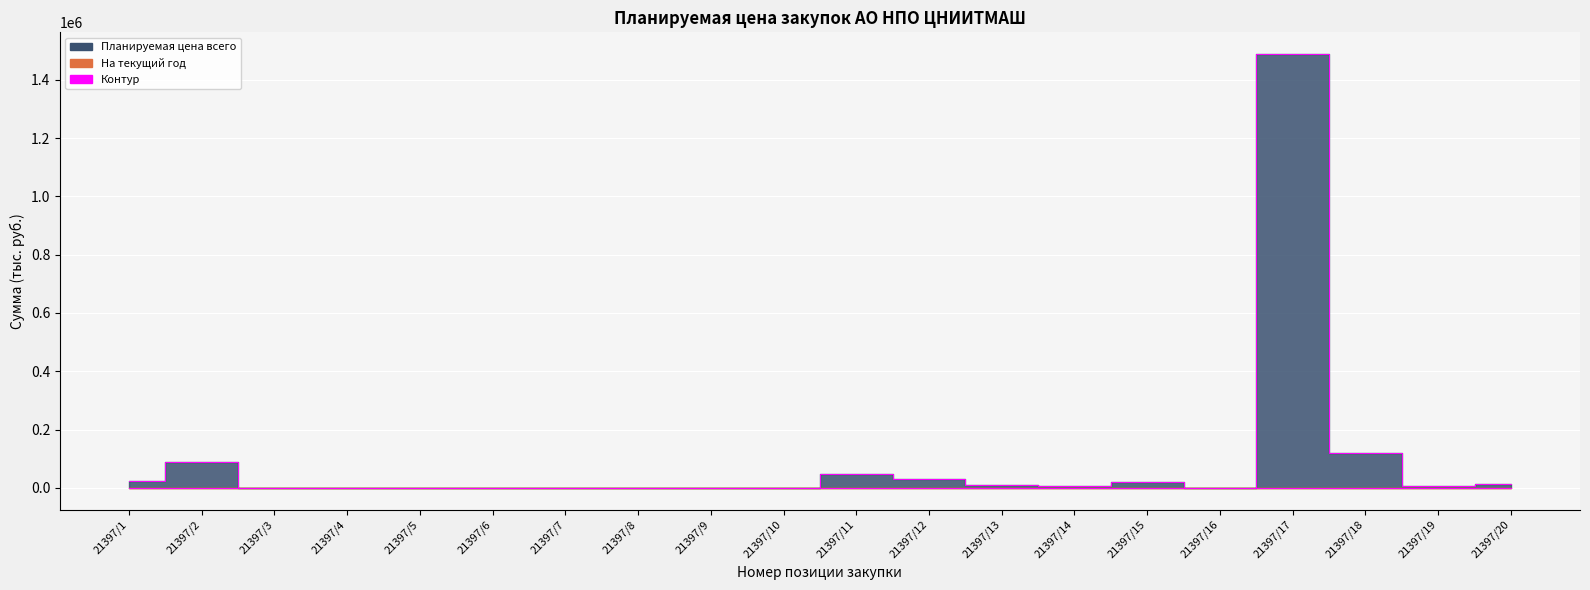

Which label corresponds to the smallest value in the chart?

21397/4